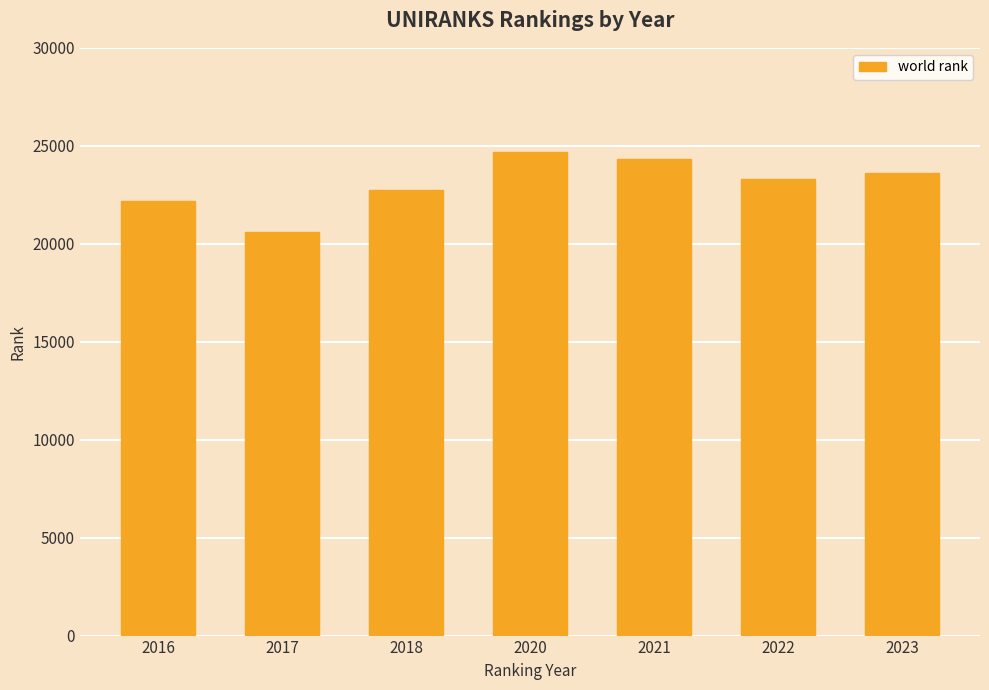

How many bars are there in total?

7